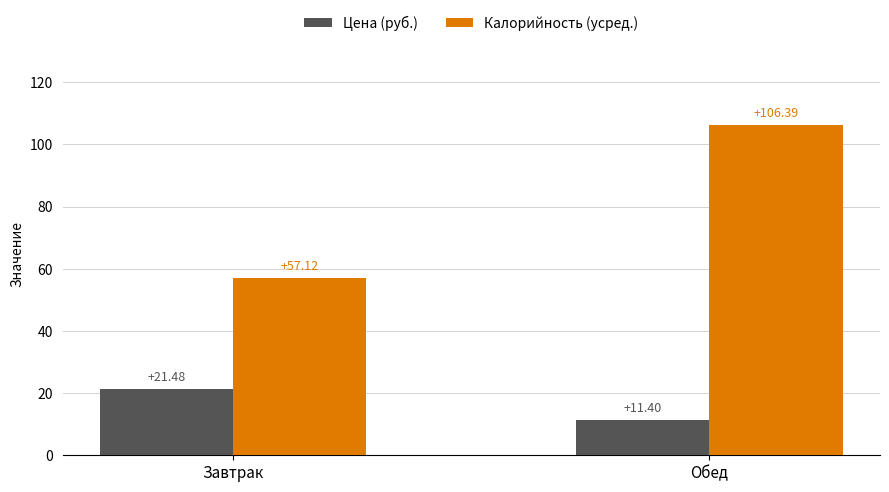

List the series in order of their peak value, lowest first.

Цена (руб.), Калорийность (усред.)